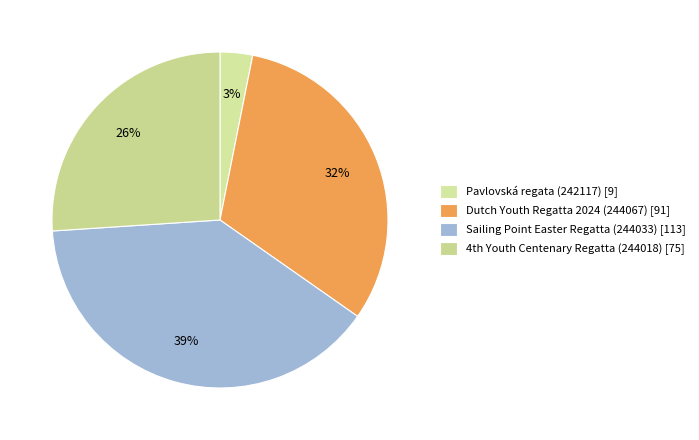

To the nearest percent, what portion does Pavlovská regata (242117) represent?

3%